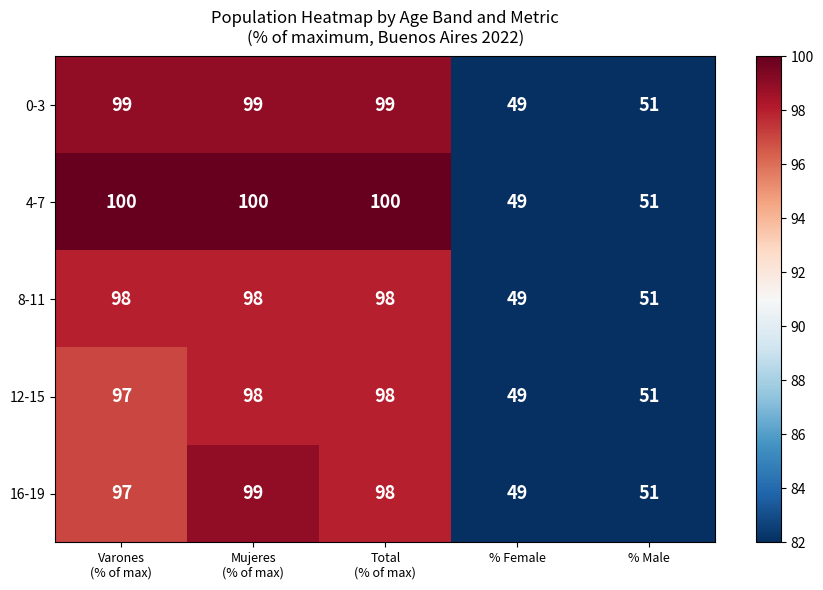

What is the approximate value of 8-11 at % Male, to the nearest 10?

50